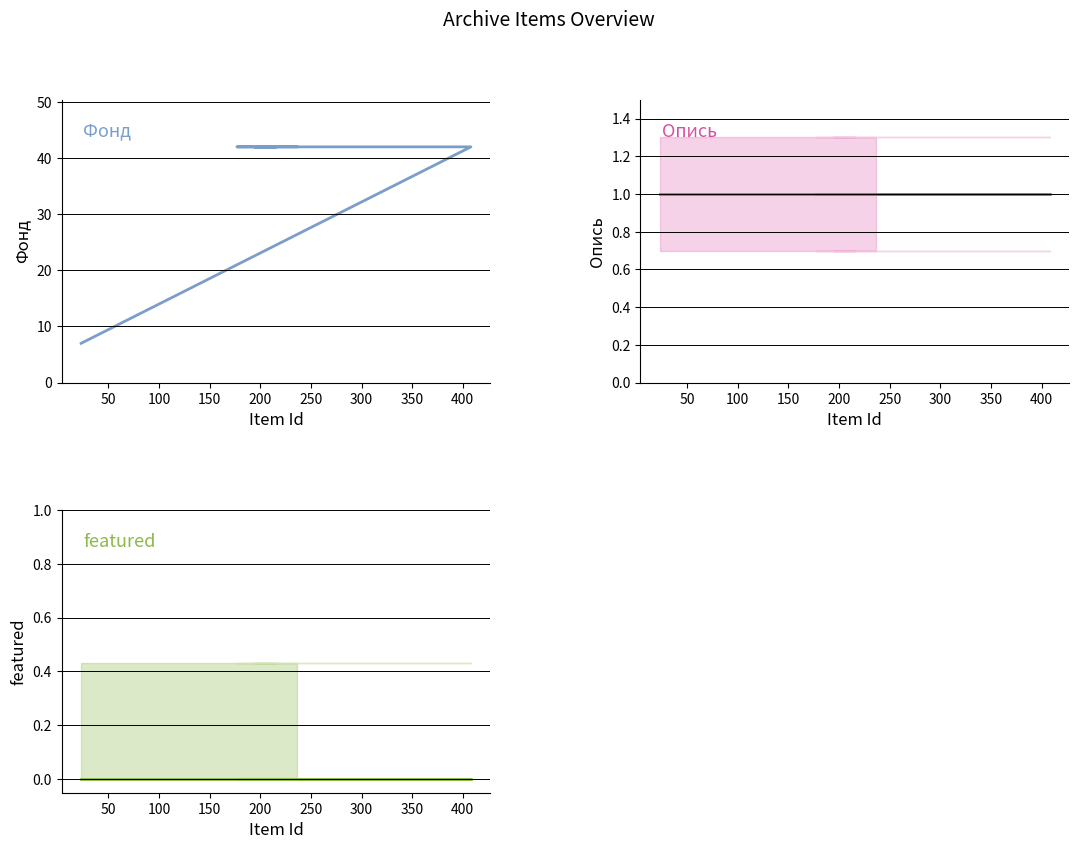

The featured series shows 0 at 200. True or false?

True